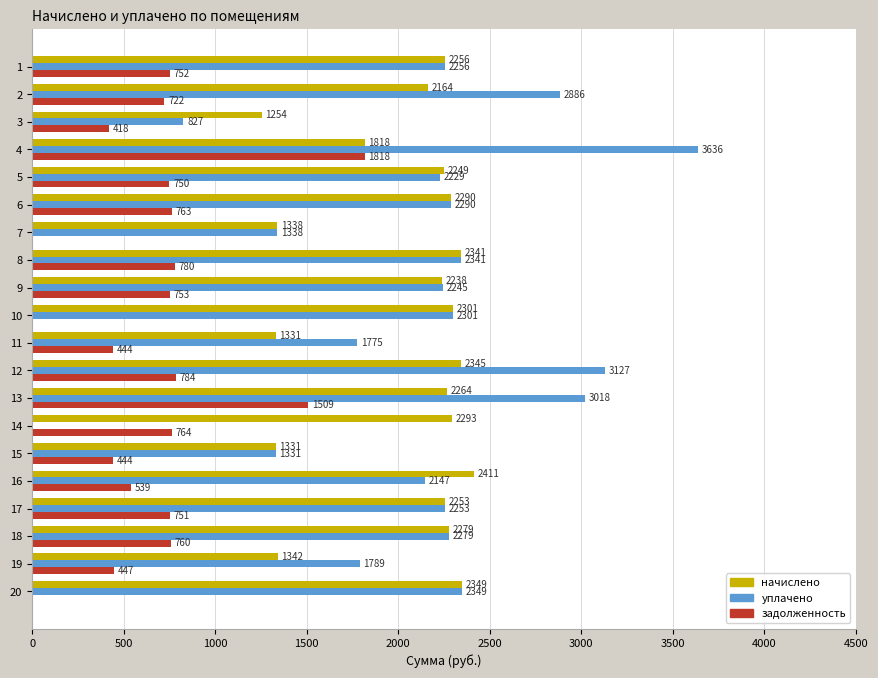

What are all the series names shown in the legend?

начислено, уплачено, задолженность